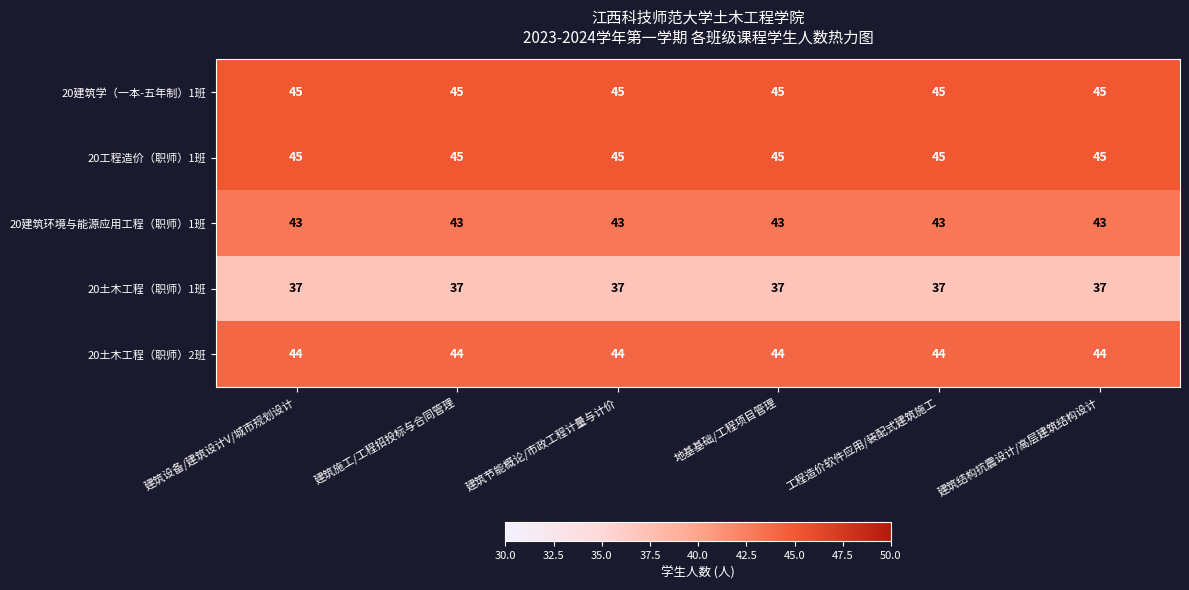

What is the maximum value for 20土木工程（职师）2班?

44